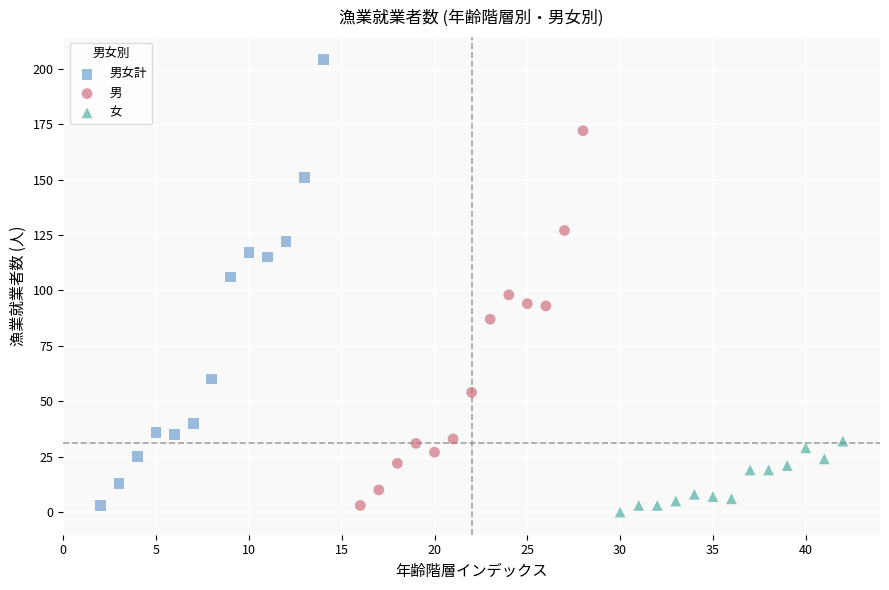

Which series has the largest Y range (max minus min)?

男女計